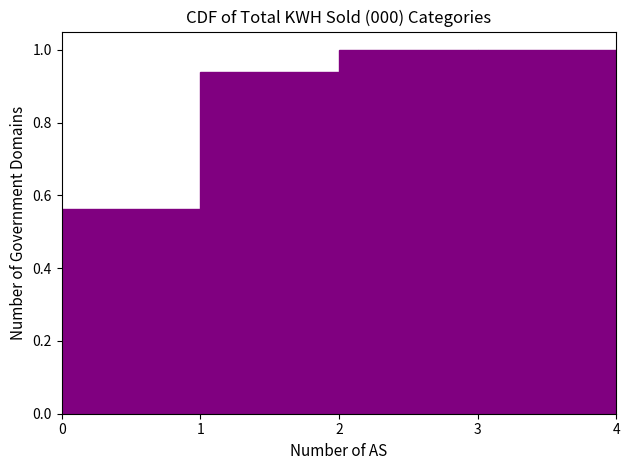

Reading left to right, transcribe this chart: for each bar, give the range it covers on the x-axis and its height. The values are not printed on the chart, so give them approximately, as read against the axis.

0 to 1: 0.56
1 to 2: 0.94
2 to 3: 1.00
3 to 4: 1.00